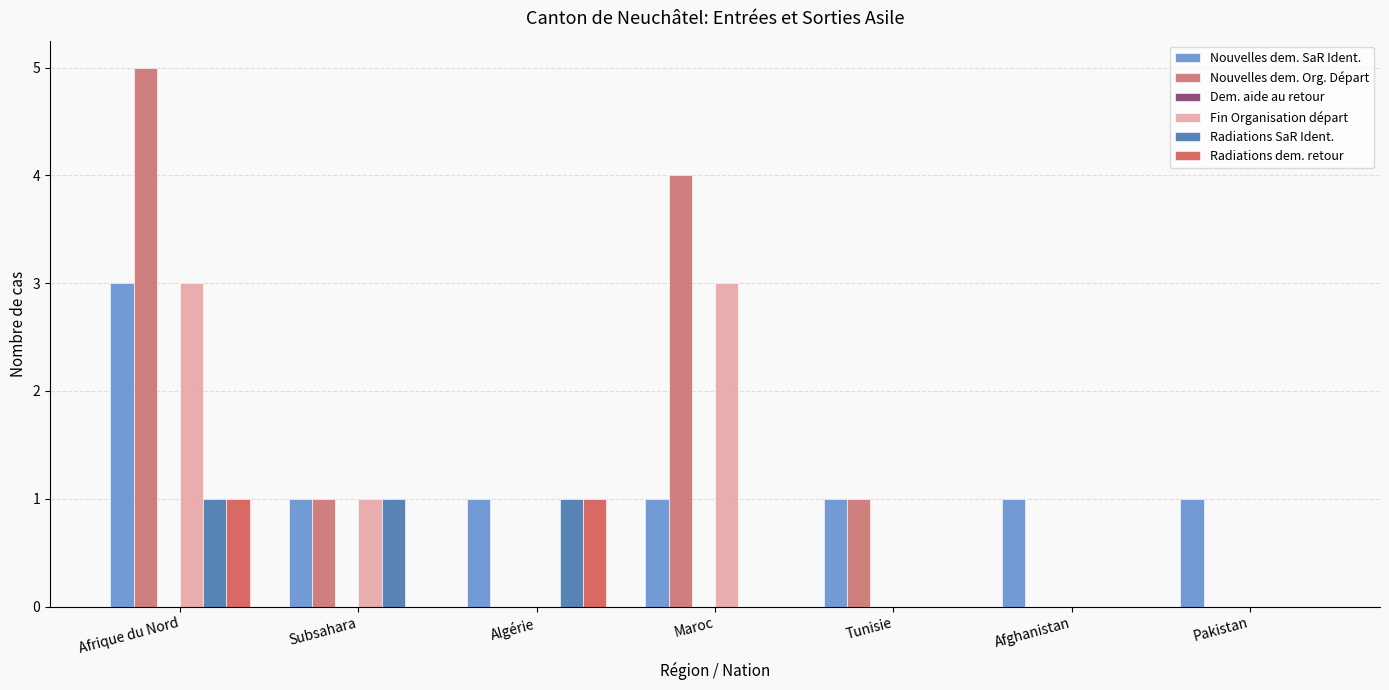

Is it true that Nouvelles dem. SaR Ident. equals 1 at Afghanistan?

True